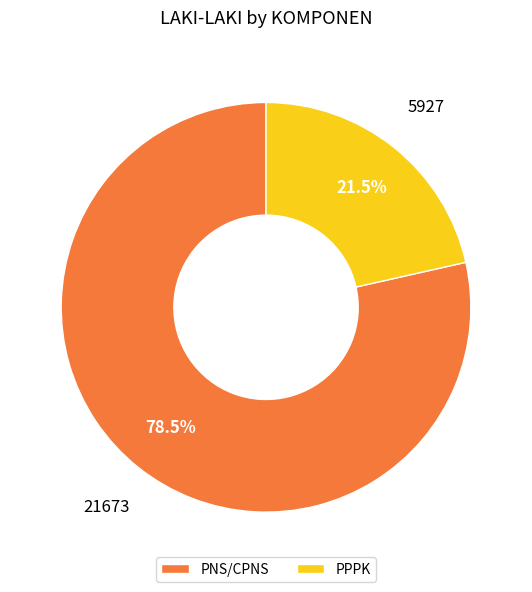

Is there any slice that represents more than half of the pie?

Yes